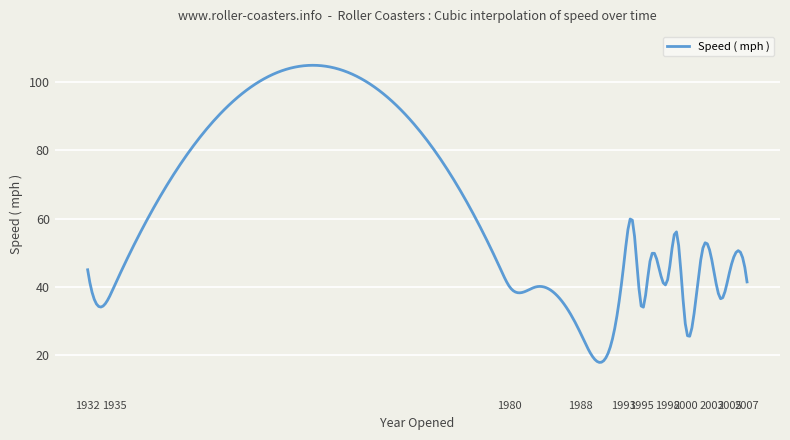

What is the minimum value shown in the chart?

17.9